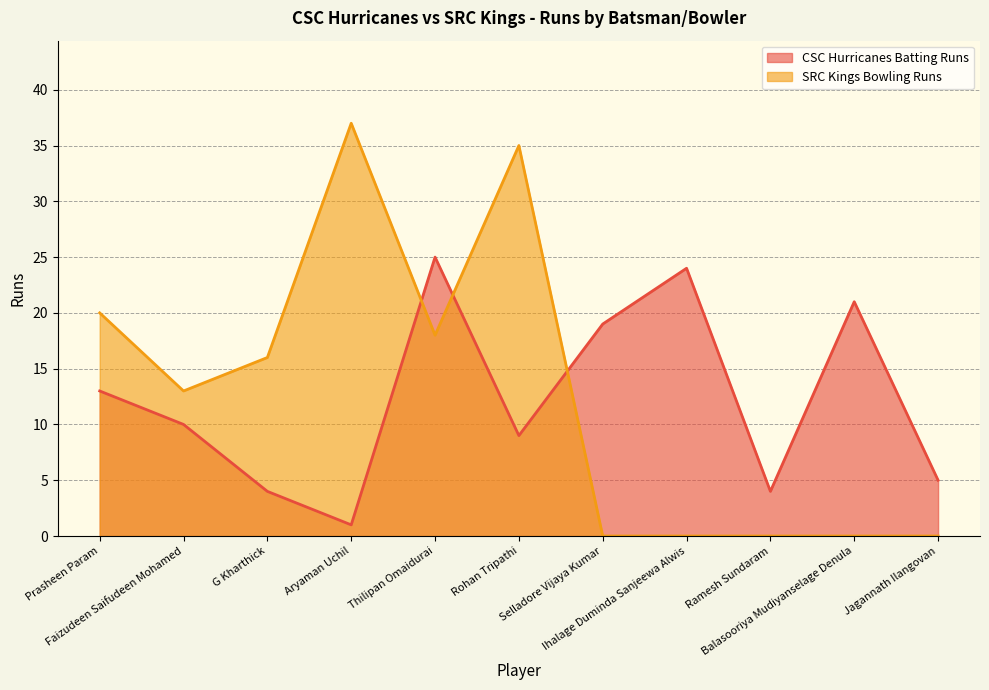

At which label is SRC Kings Bowling Runs closest to 18?

Thilipan Omaidurai